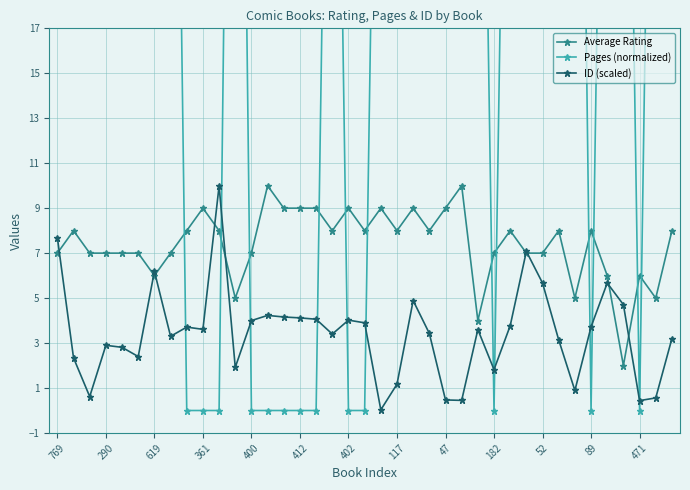

What is the lowest value of the Average Rating series?

2.0